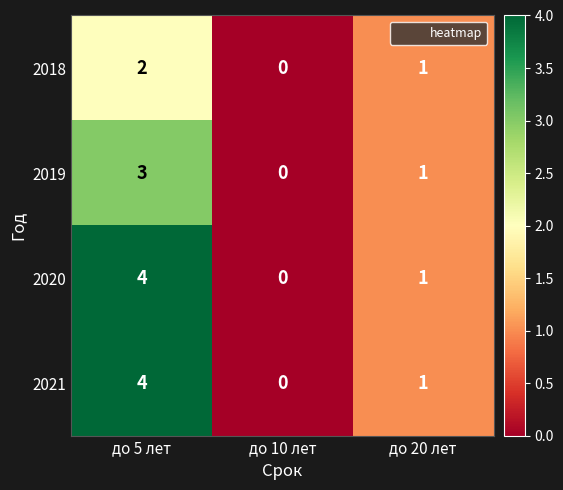

Is the value of 2021 at до 5 лет greater than the value of 2018 at до 20 лет?

Yes